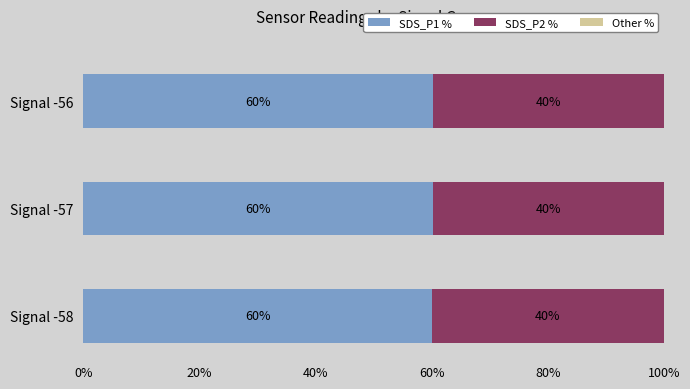

How many SDS_P1 % values are between 60 and 61?

3